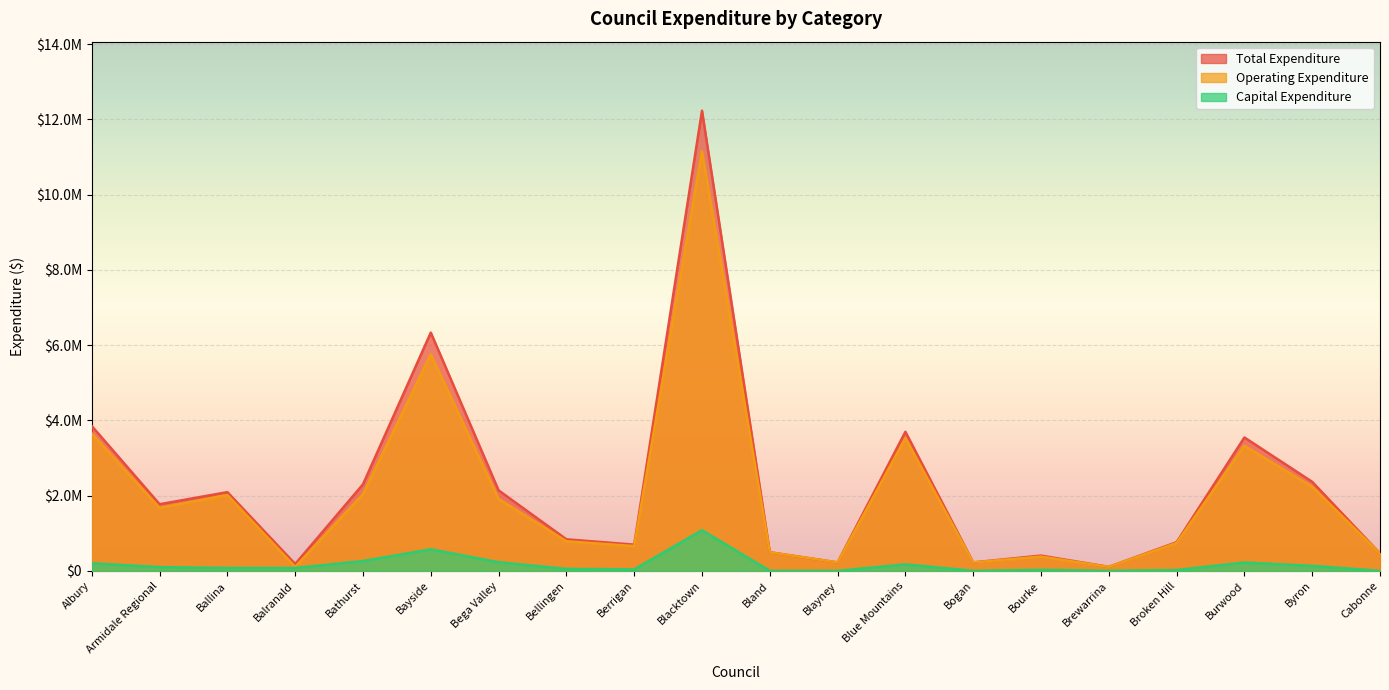

The value of Operating Expenditure at Berrigan is 1160393.3. True or false?

False